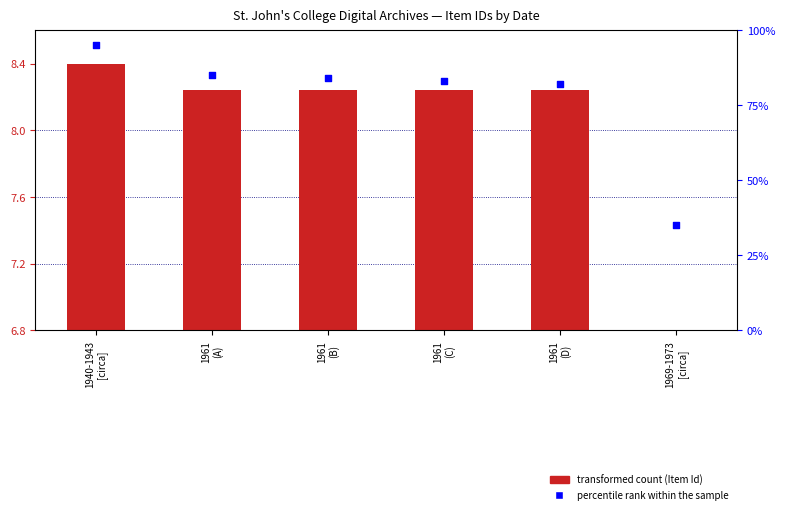

Which series contains the highest Y value?

percentile rank within the sample